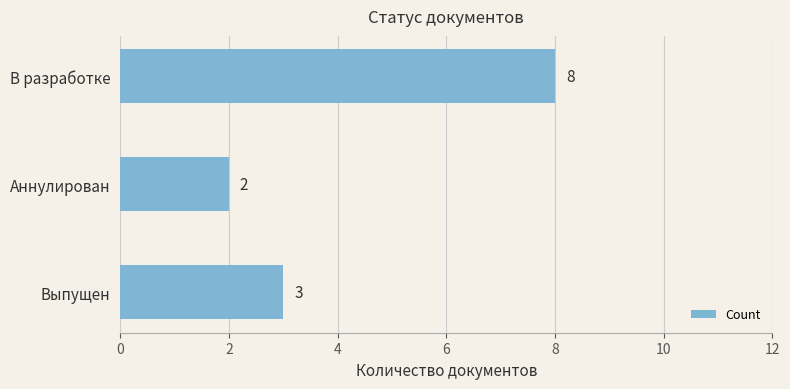

Is it true that the value at Выпущен is 2?

False